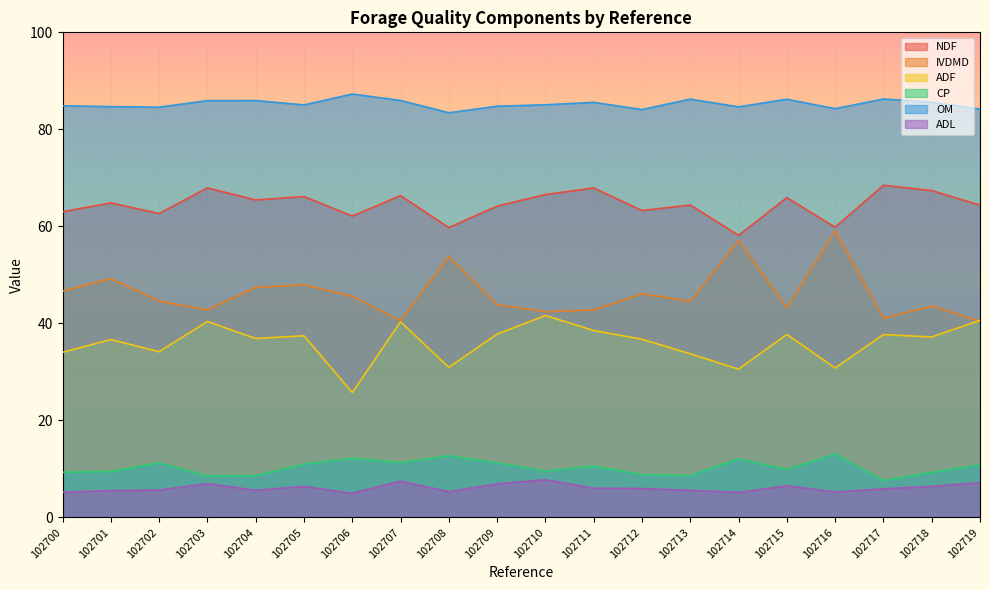

Where is the first local maximum for ADF?

102701